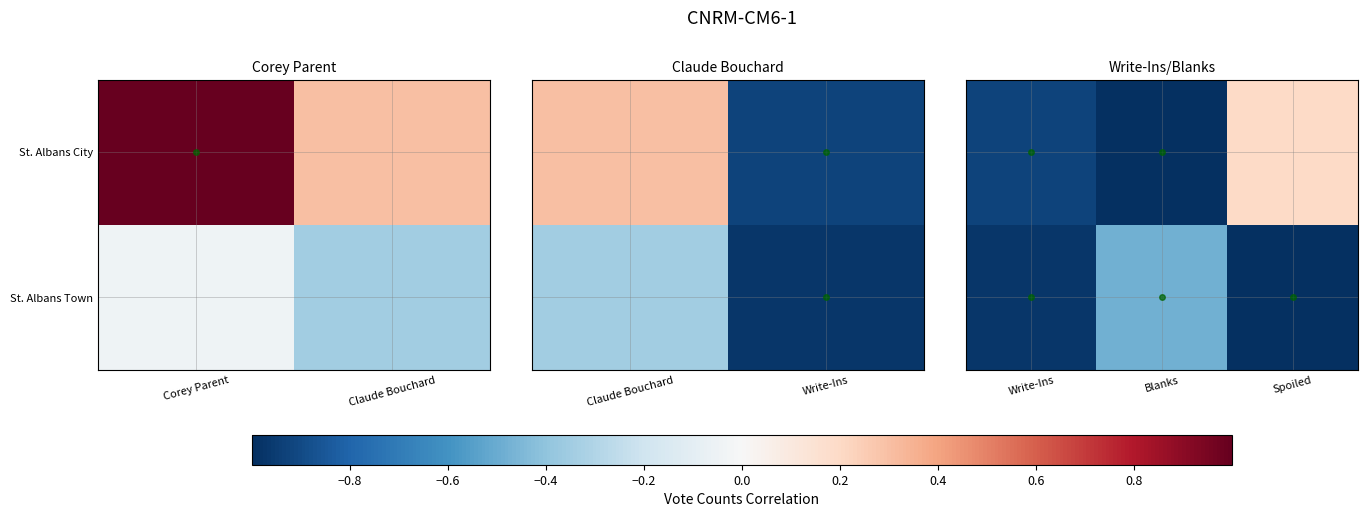

What is the difference between the maximum and second lowest values in the St. Albans City series?

1.1